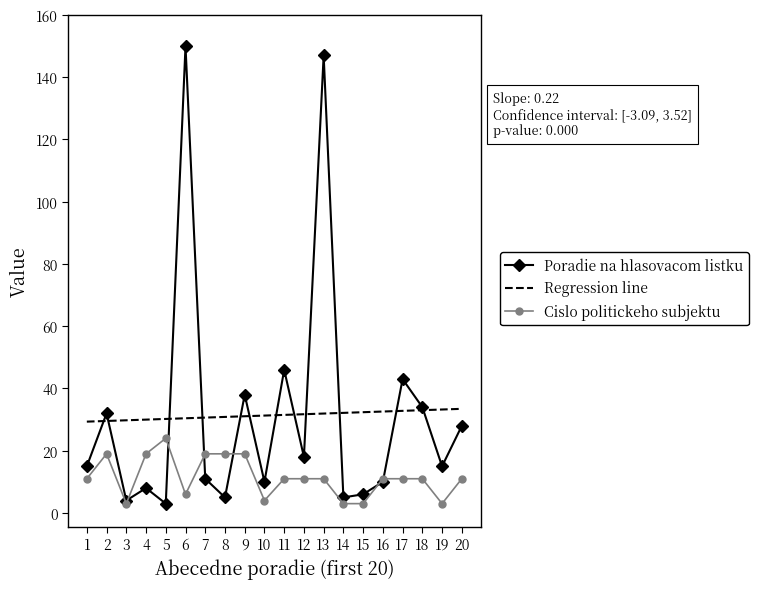

What is the highest value of the Cislo politickeho subjektu series?

24.0